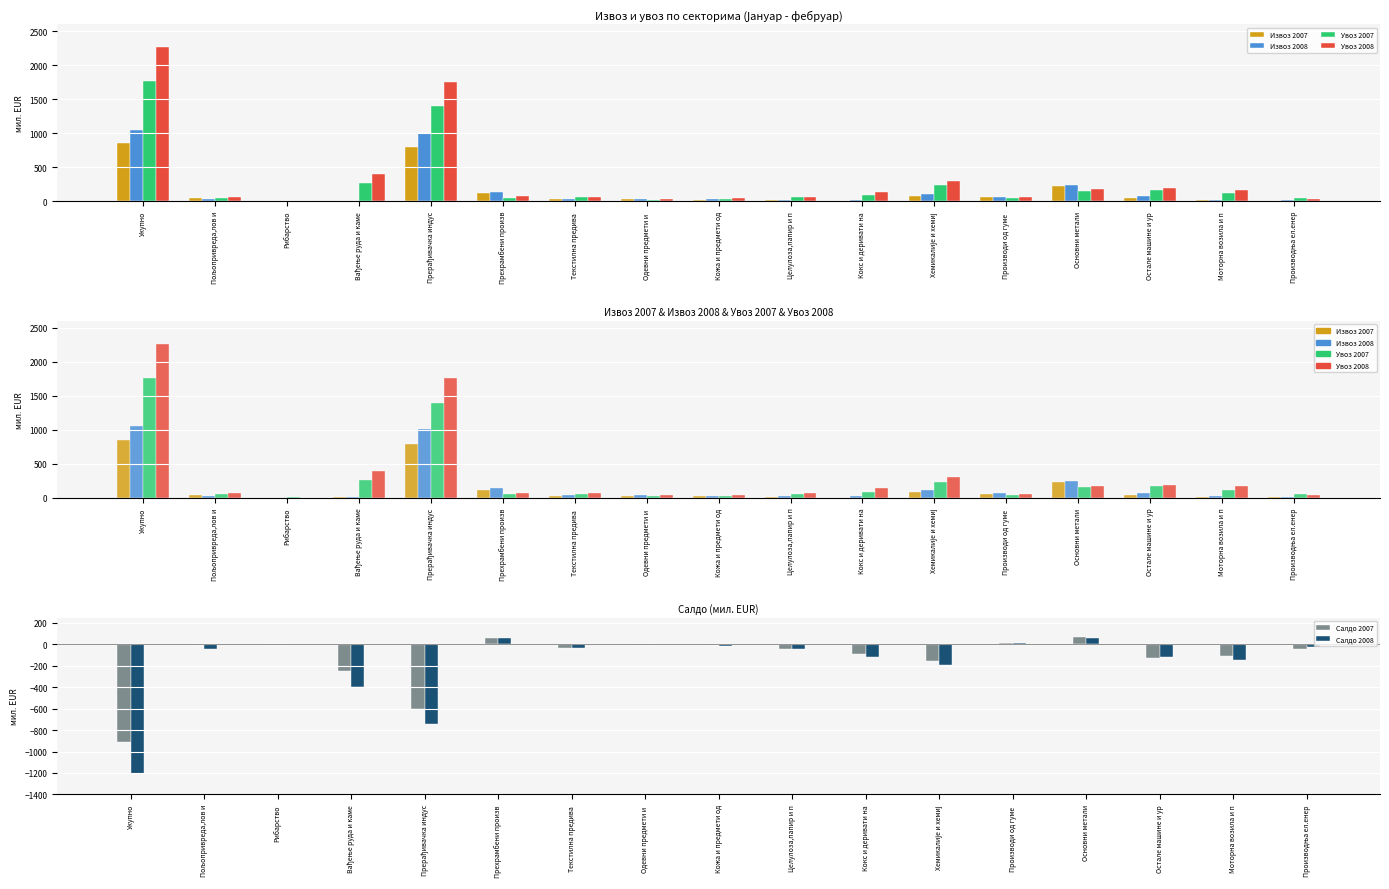

What position from the left is Укупно?

1